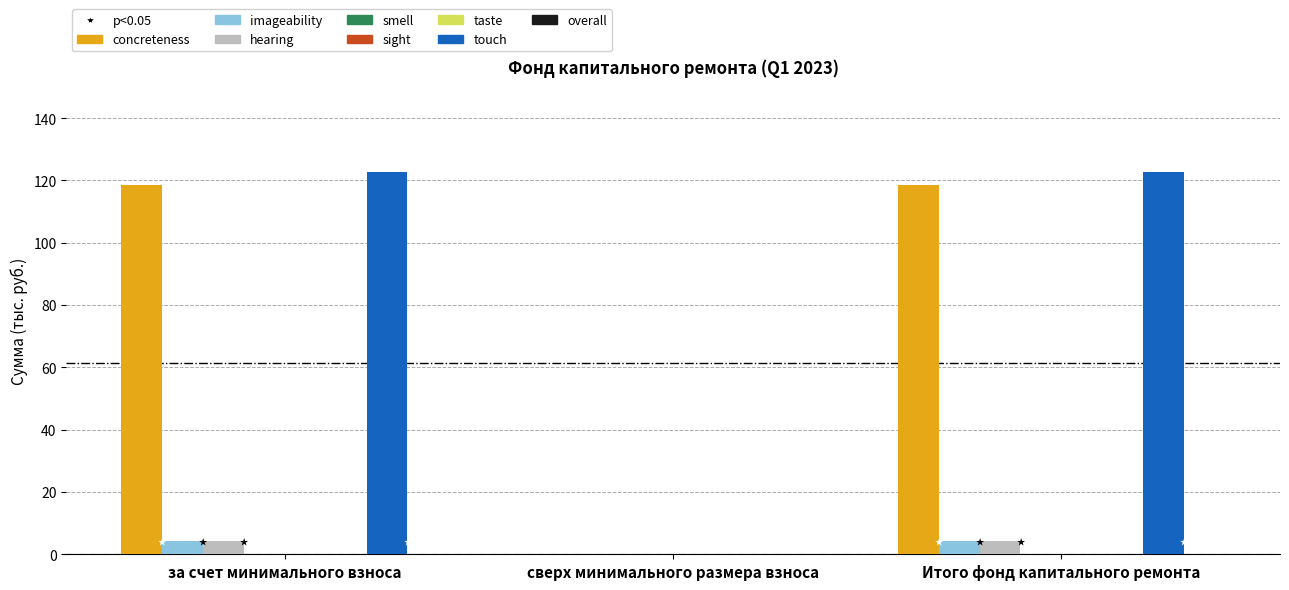

True or false: touch has a value of -71.3 at сверх минимального размера взноса.

False